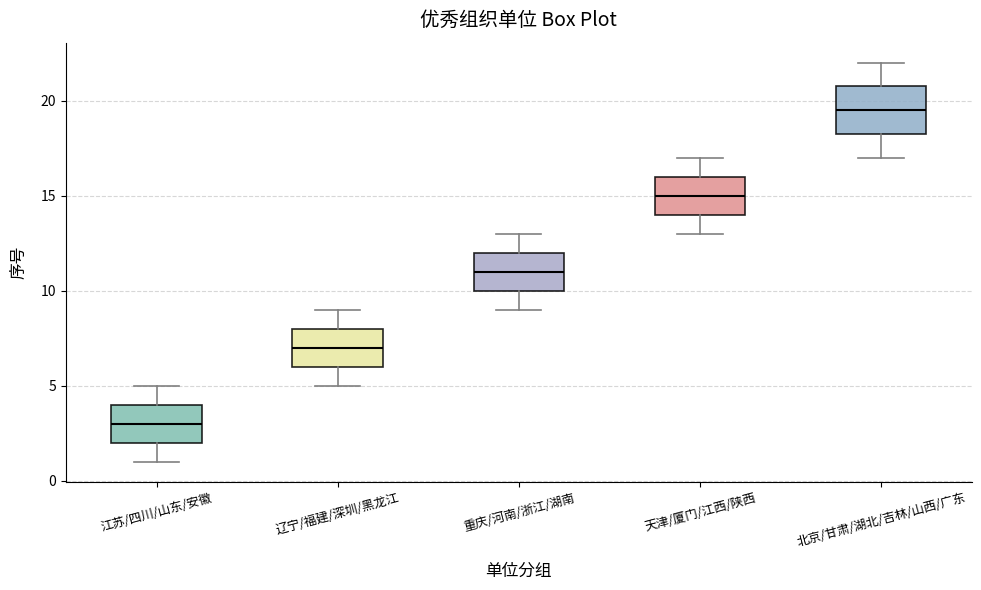

Reading left to right, read every box against the y-axis: the position of its median line, the range the box covers, and the ends of its whiskers. The values are not printed on the chart, so give them approximately, as read against the axis.

江苏/四川/山东/安徽: median 3.0, box 2.0 to 4.0, whiskers 1.0 to 5.0
辽宁/福建/深圳/黑龙江: median 7.0, box 6.0 to 8.0, whiskers 5.0 to 9.0
重庆/河南/浙江/湖南: median 11.0, box 10.0 to 12.0, whiskers 9.0 to 13.0
天津/厦门/江西/陕西: median 15.0, box 14.0 to 16.0, whiskers 13.0 to 17.0
北京/甘肃/湖北/吉林/山西/广东: median 19.5, box 18.5 to 21.0, whiskers 17.0 to 22.0